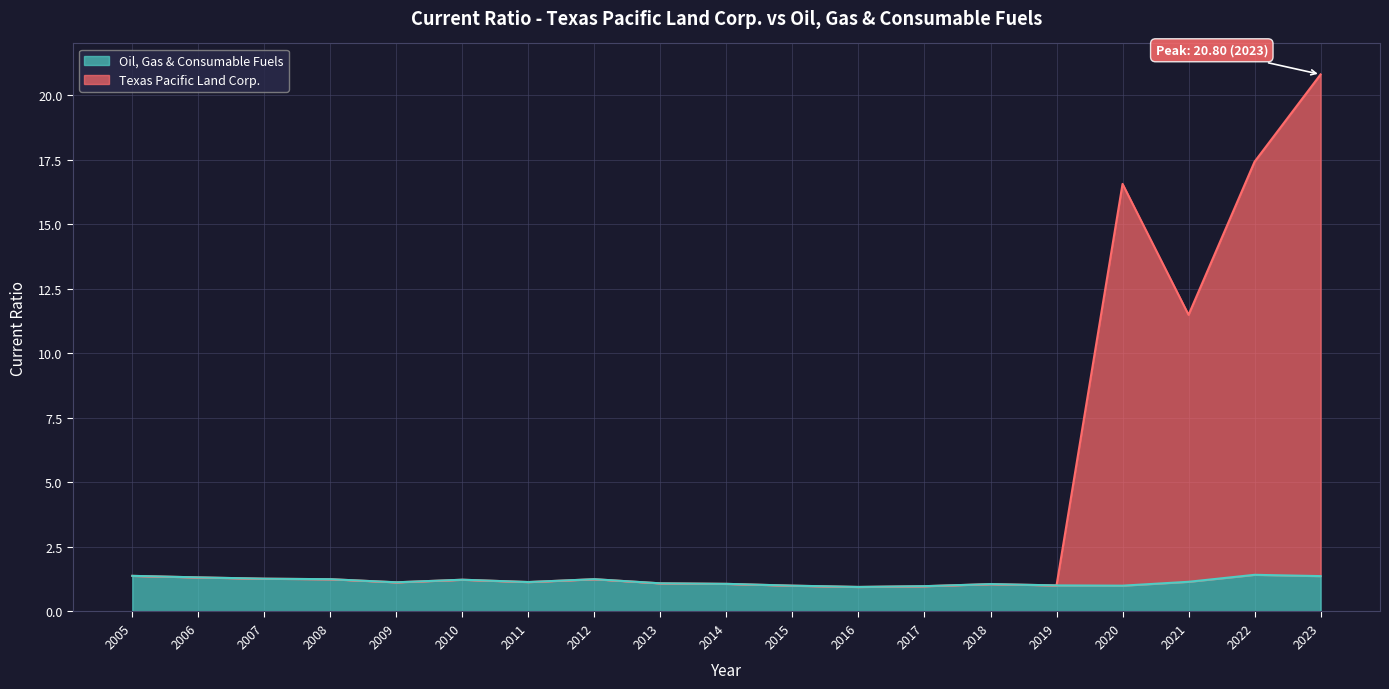

What is the difference between the Oil, Gas & Consumable Fuels values at 2012 and 2006?

0.1